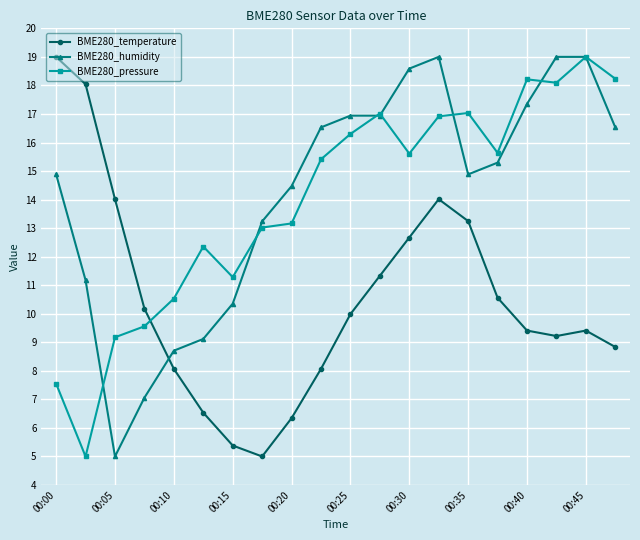

What is the smallest value displayed?

5.0